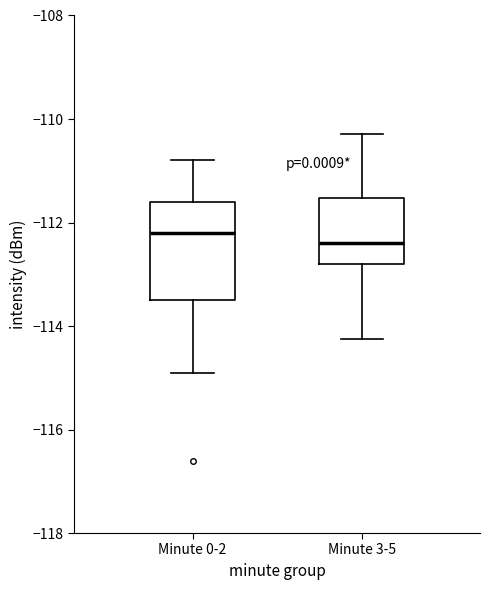

Reading left to right, read every box against the y-axis: the position of its median line, the range the box covers, and the ends of its whiskers. The values are not printed on the chart, so give them approximately, as read against the axis.

Minute 0-2: median -112.2, box -113.4 to -111.6, whiskers -114.8 to -110.8
Minute 3-5: median -112.4, box -112.8 to -111.6, whiskers -114.2 to -110.2